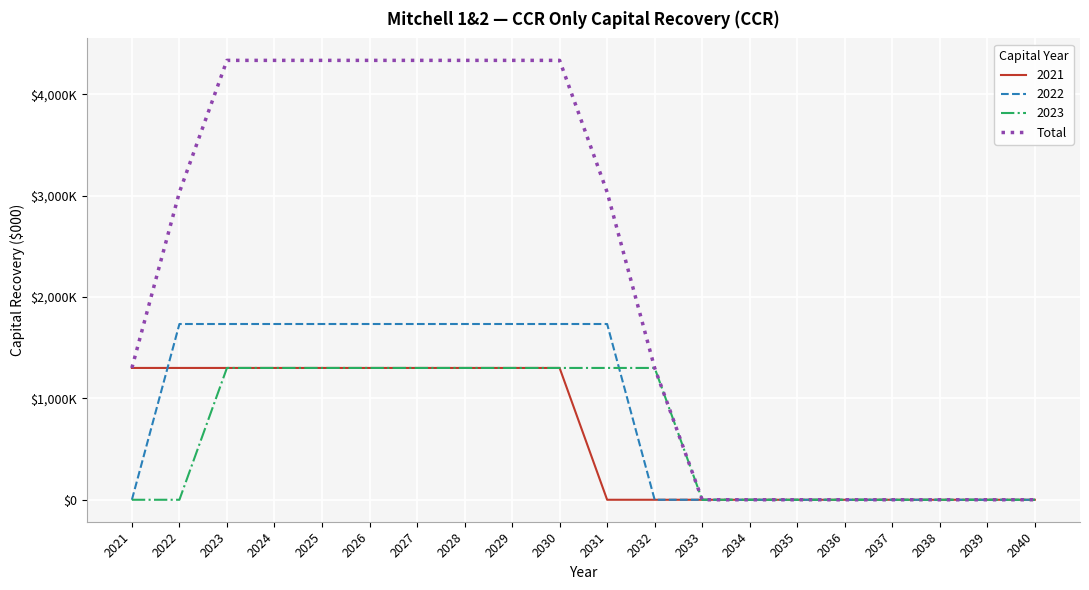

Does the chart have visible grid lines?

Yes